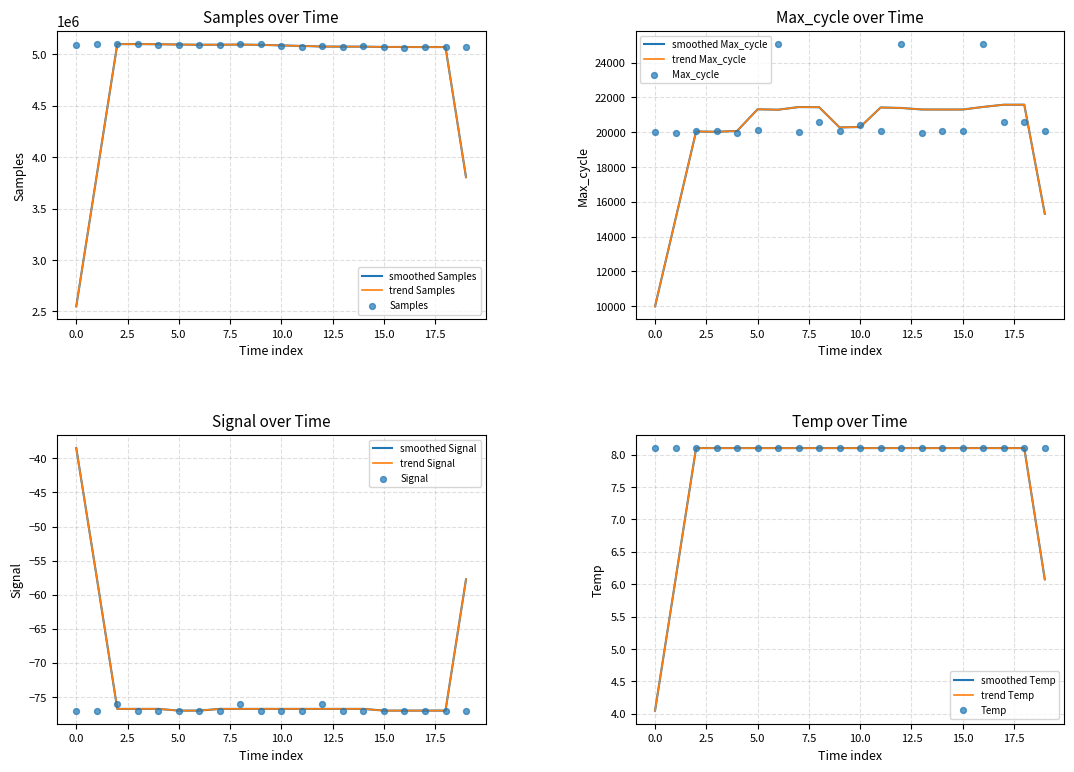

At which category is the sum across all series the highest?

5.0